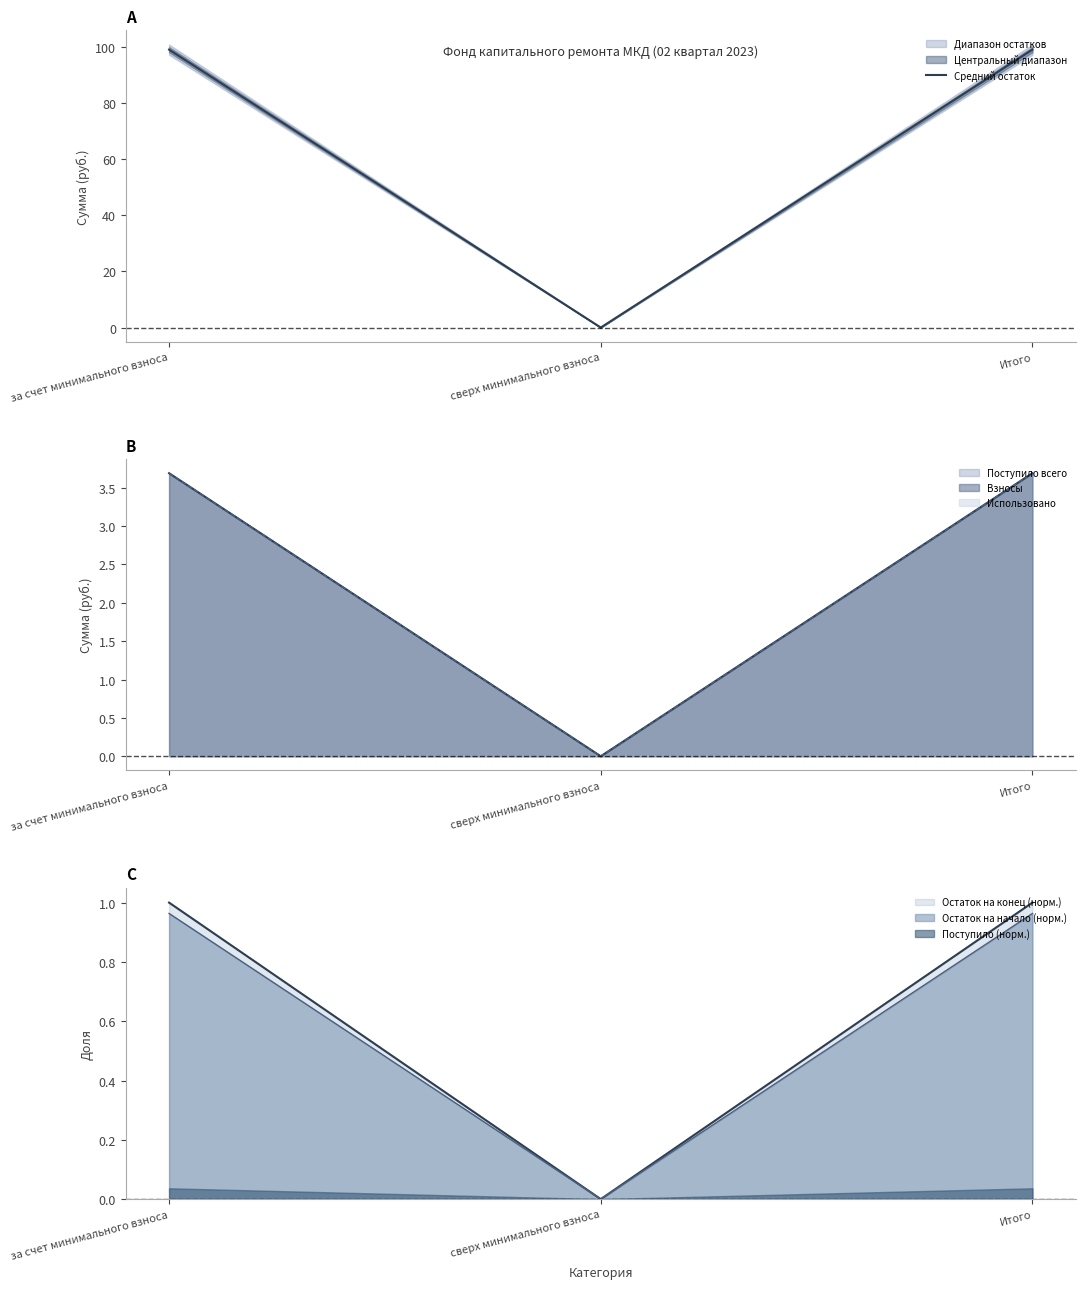

What is the difference between the maximum and minimum values?

99.0